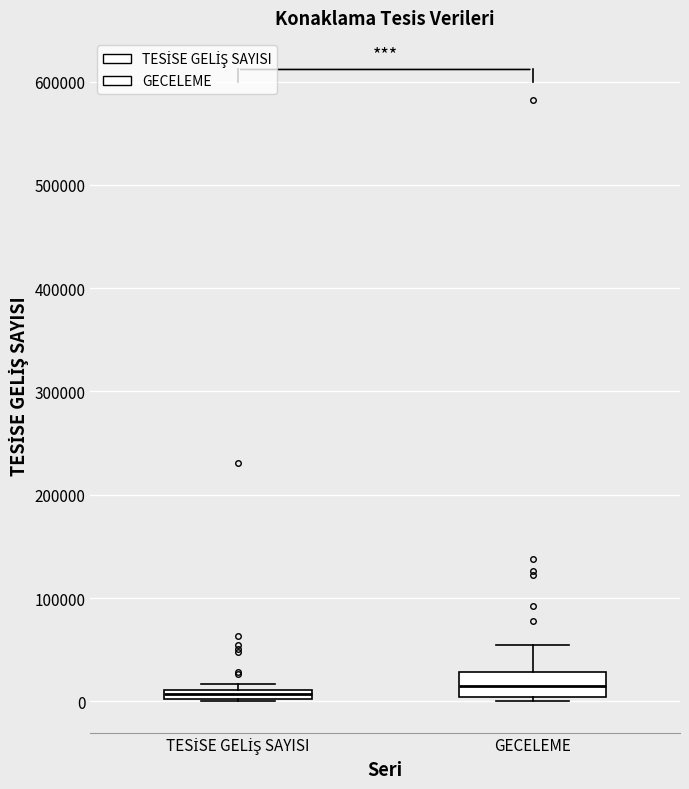

Where is the lower edge of the box for GECELEME on the y-axis? The values are not printed on the chart, so give them approximately, as read against the axis.

0